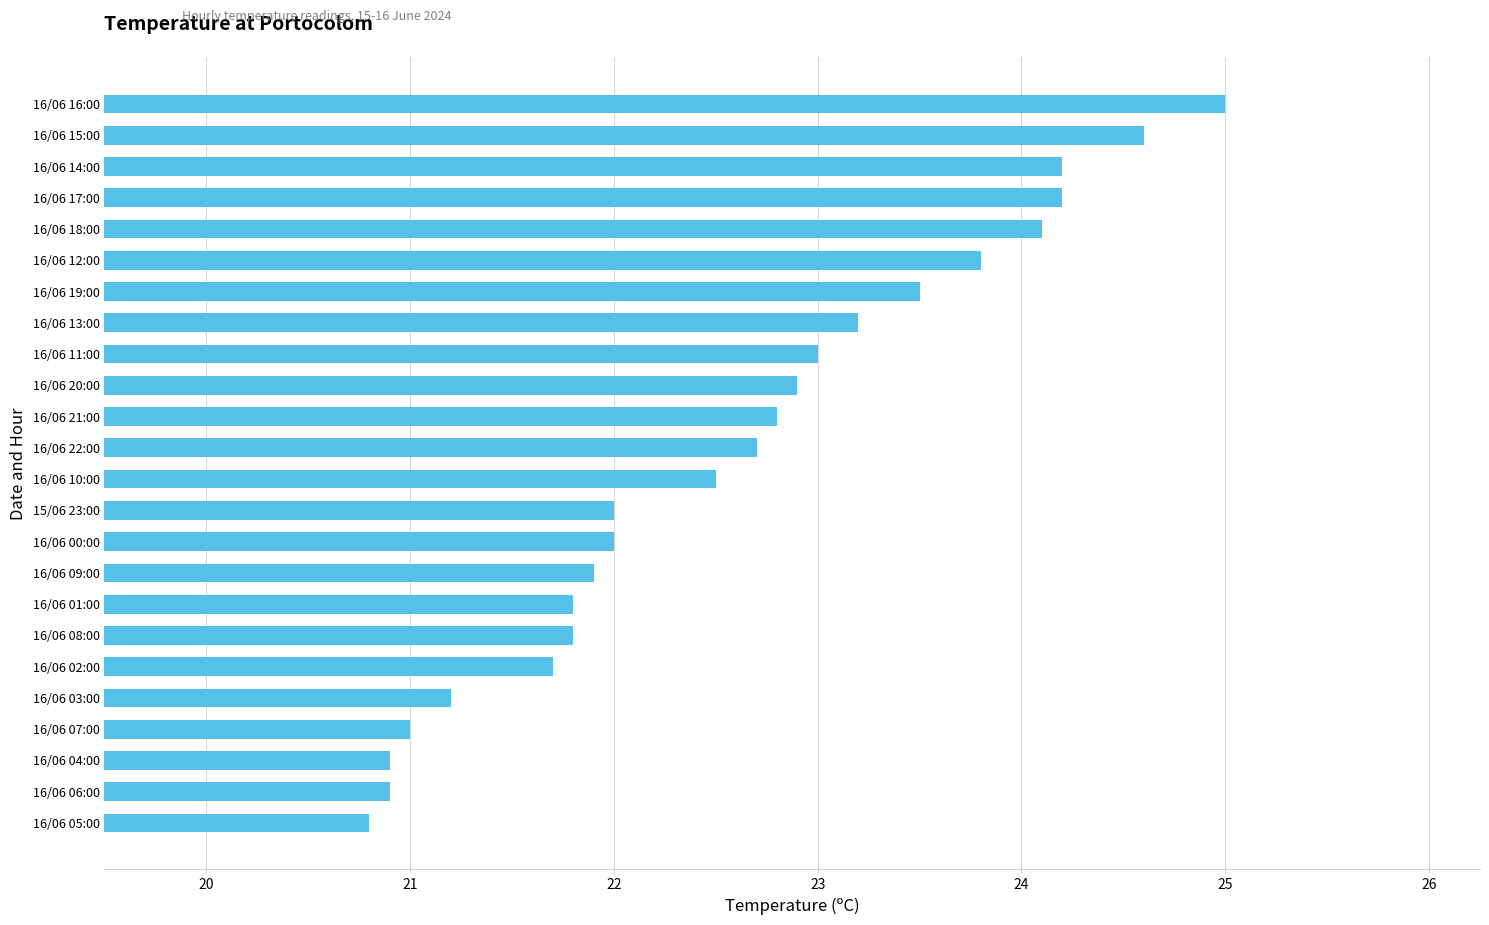

At which category does the chart reach its peak across all series?

16/06 16:00